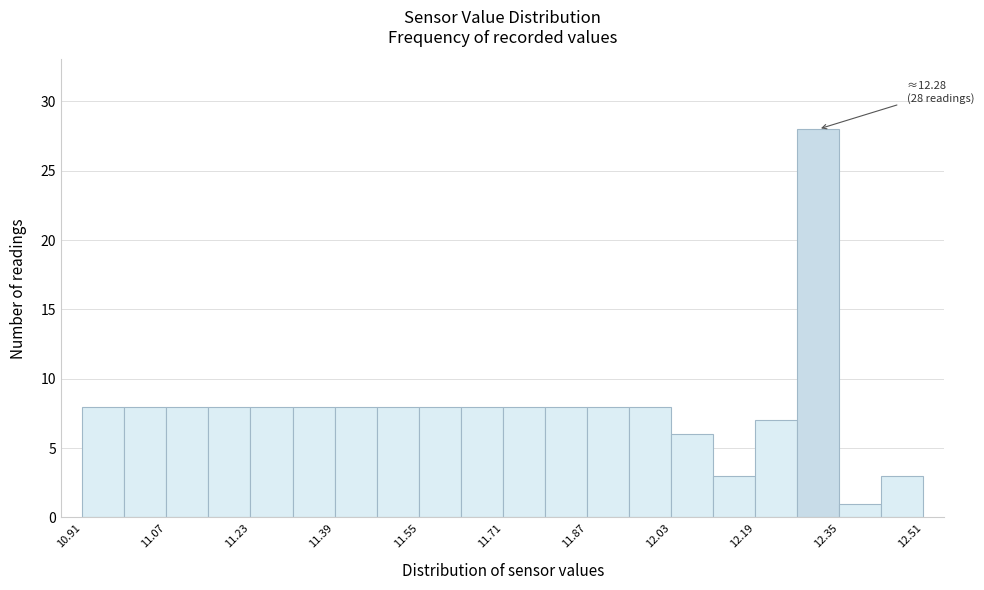

Which range on the x-axis has the tallest bar?

12.27 to 12.35